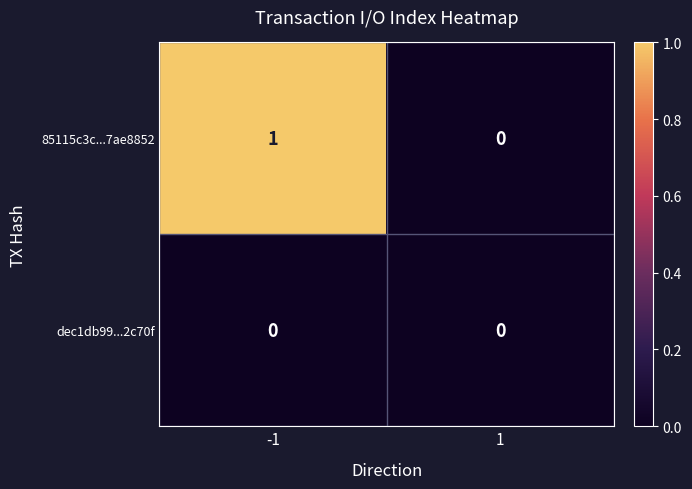

Which series has the widest spread of values?

85115c3c...7ae8852